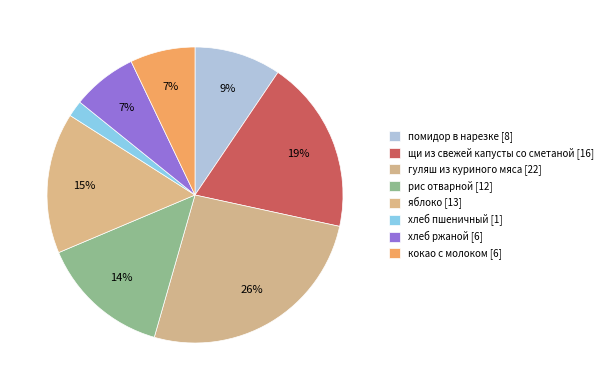

How many slices are in this pie chart?

8